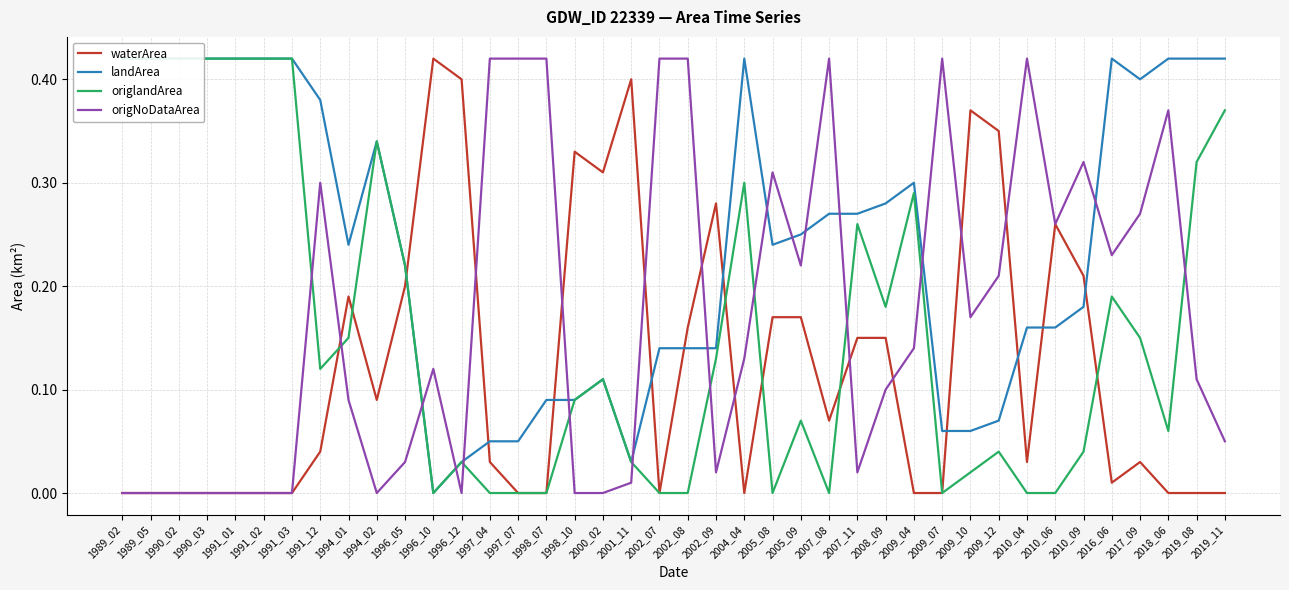

Rank the series by their maximum value, from lowest to highest.

waterArea, landArea, origlandArea, origNoDataArea